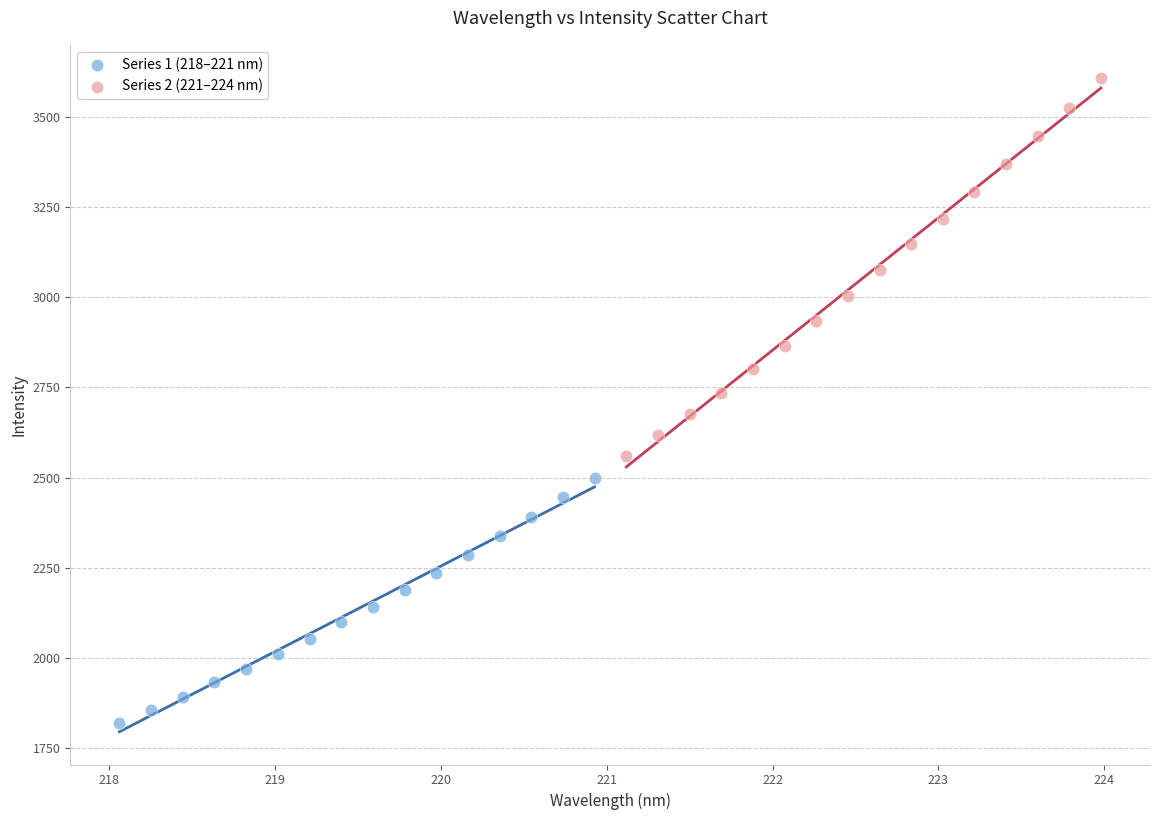

Which series has the largest Y range (max minus min)?

Series 2 (221–224 nm)